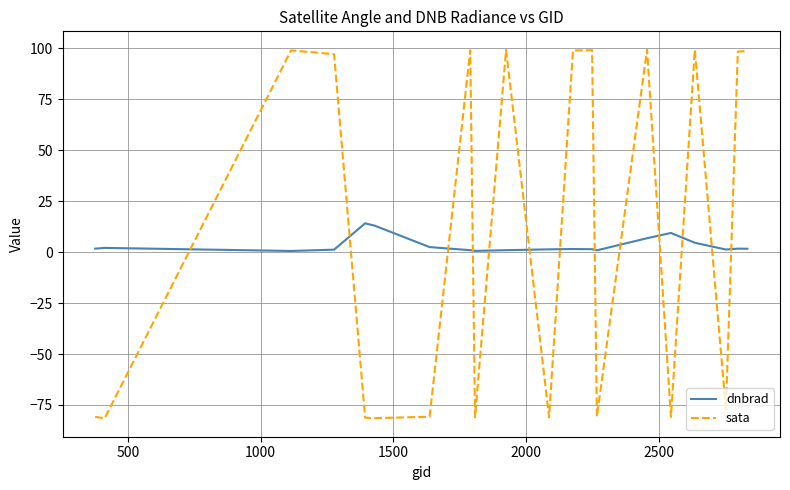

Does the chart have visible grid lines?

Yes